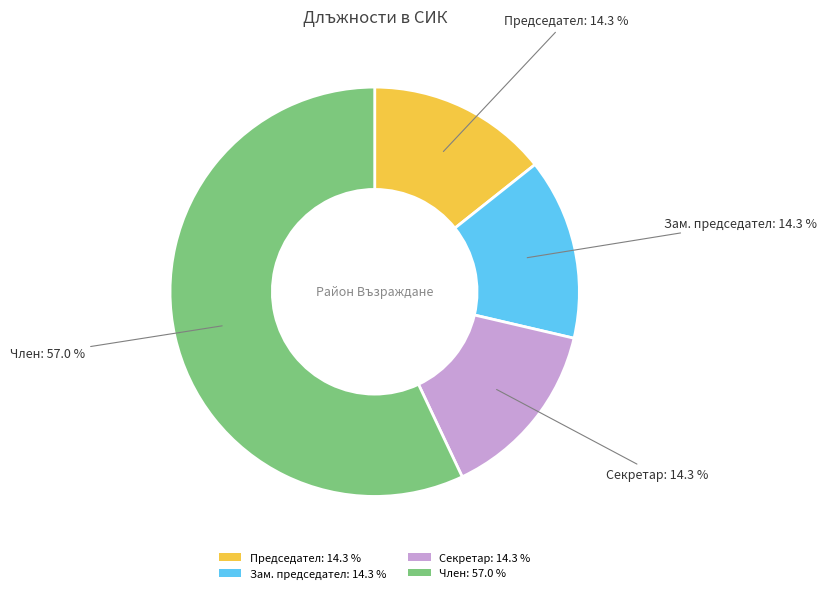

How many segments does this pie chart have?

4